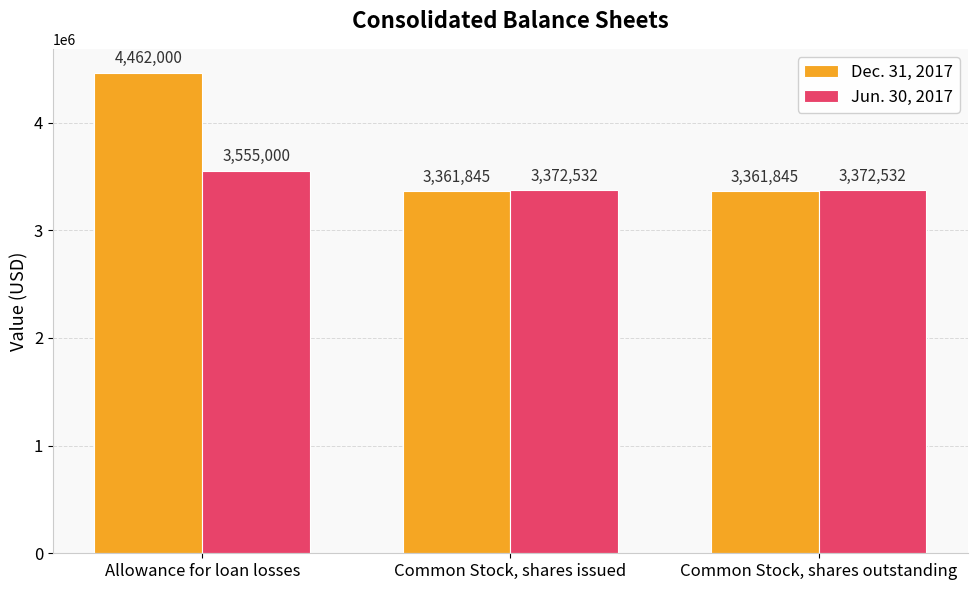

List the series in order of their peak value, lowest first.

Jun. 30, 2017, Dec. 31, 2017